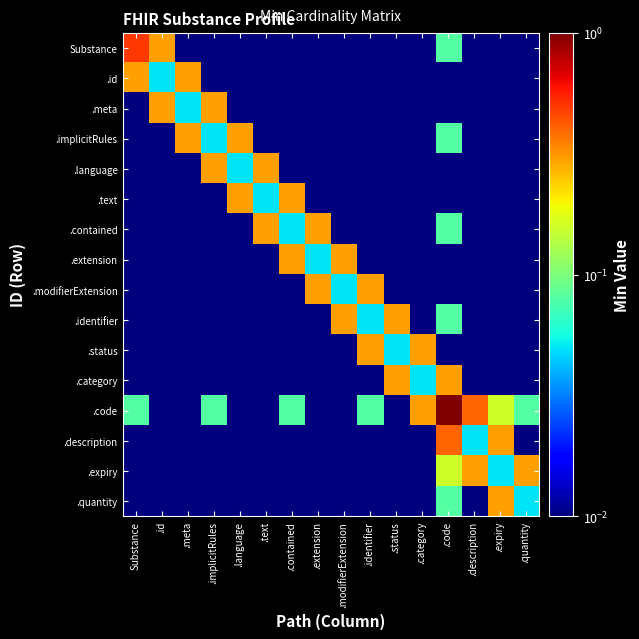

What is the total value across all series at .category?

0.8